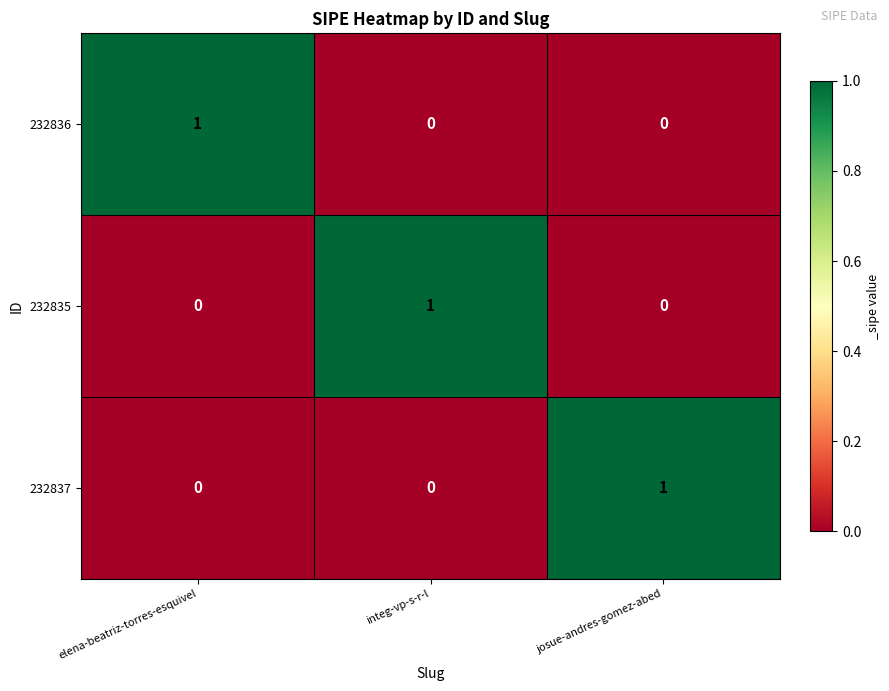

Which category has the highest value in the 232837 series?

josue-andres-gomez-abed